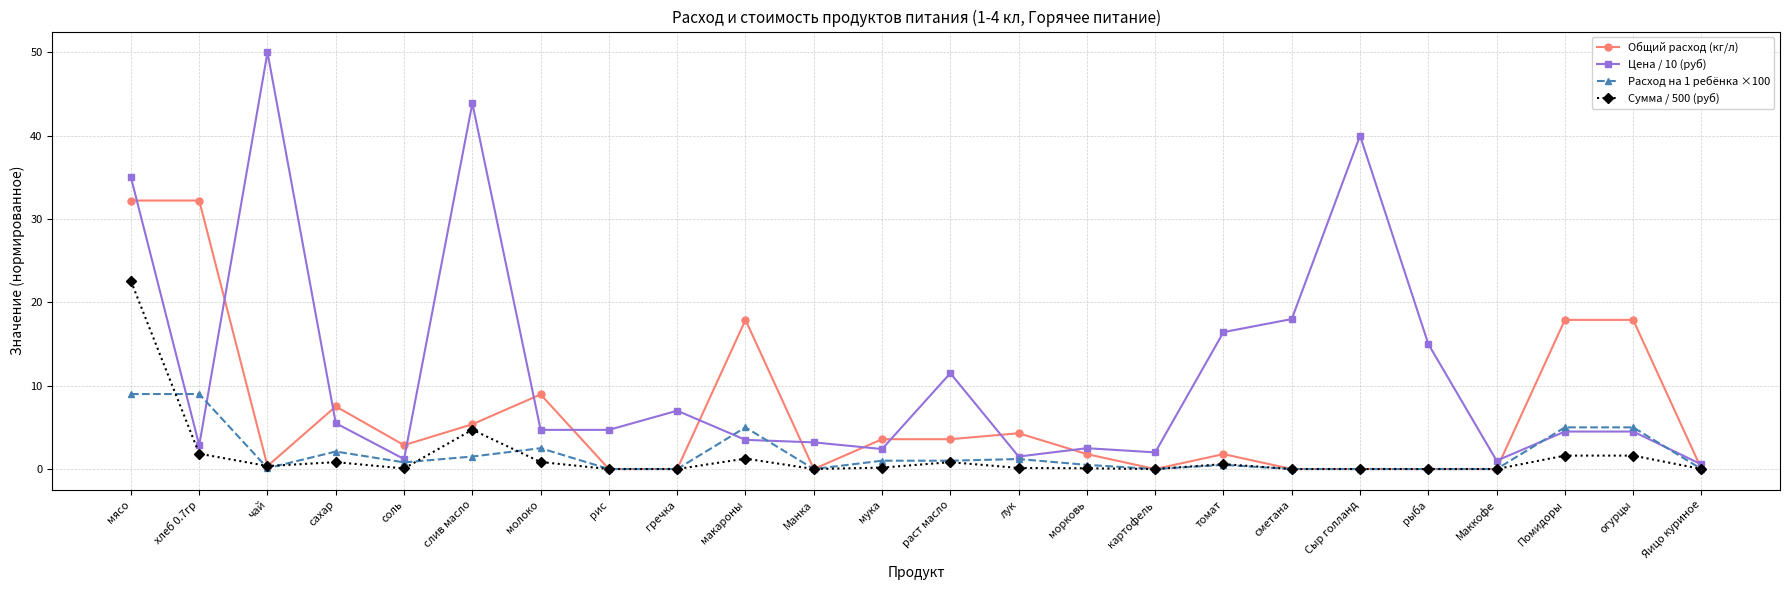

Is this an area chart (filled region under the line)?

No